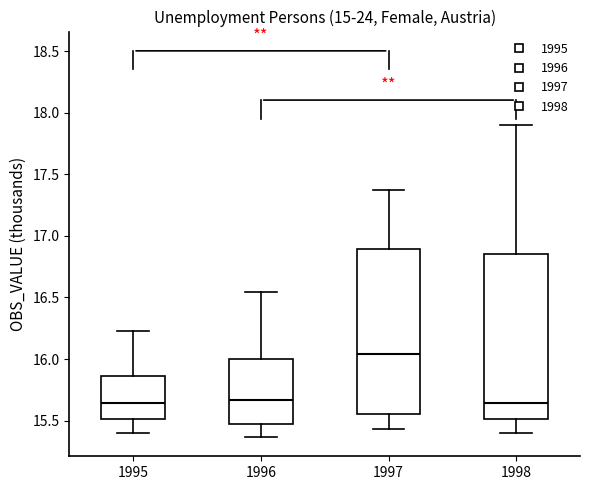

Reading left to right, read every box against the y-axis: the position of its median line, the range the box covers, and the ends of its whiskers. The values are not printed on the chart, so give them approximately, as read against the axis.

1995: median 15.65, box 15.50 to 15.85, whiskers 15.40 to 16.25
1996: median 15.65, box 15.45 to 16.00, whiskers 15.35 to 16.55
1997: median 16.05, box 15.55 to 16.90, whiskers 15.45 to 17.35
1998: median 15.65, box 15.50 to 16.85, whiskers 15.40 to 17.90